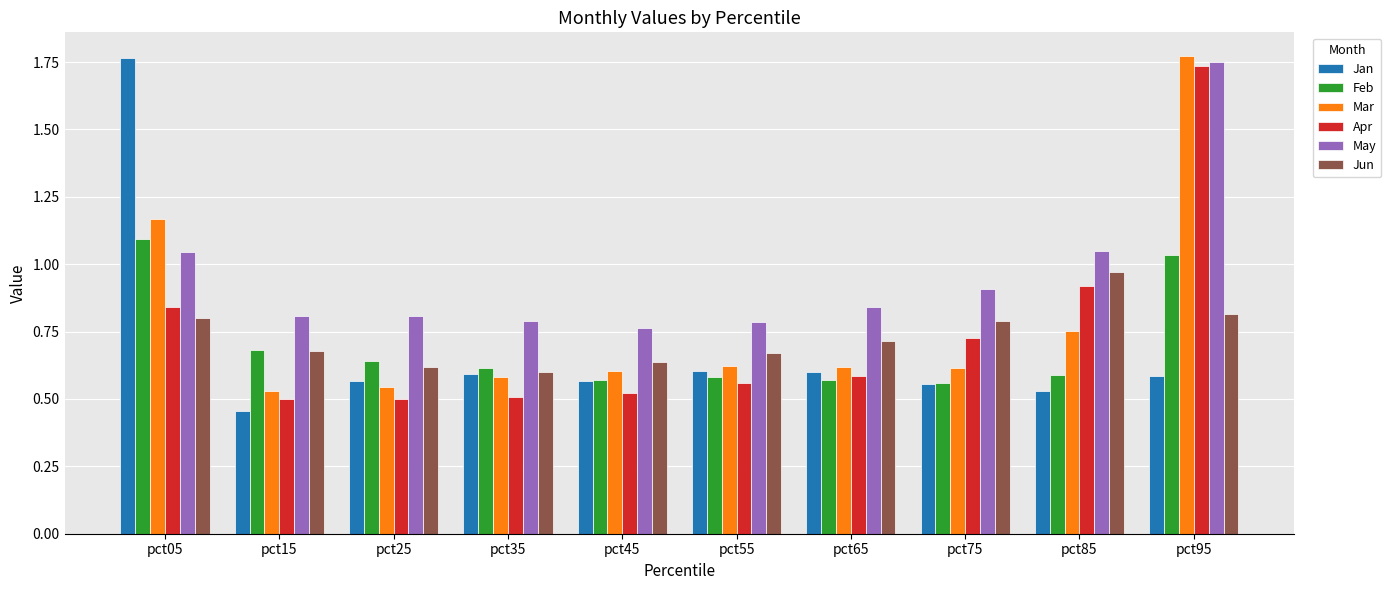

Is the value of Feb at pct15 greater than the value of May at pct95?

No